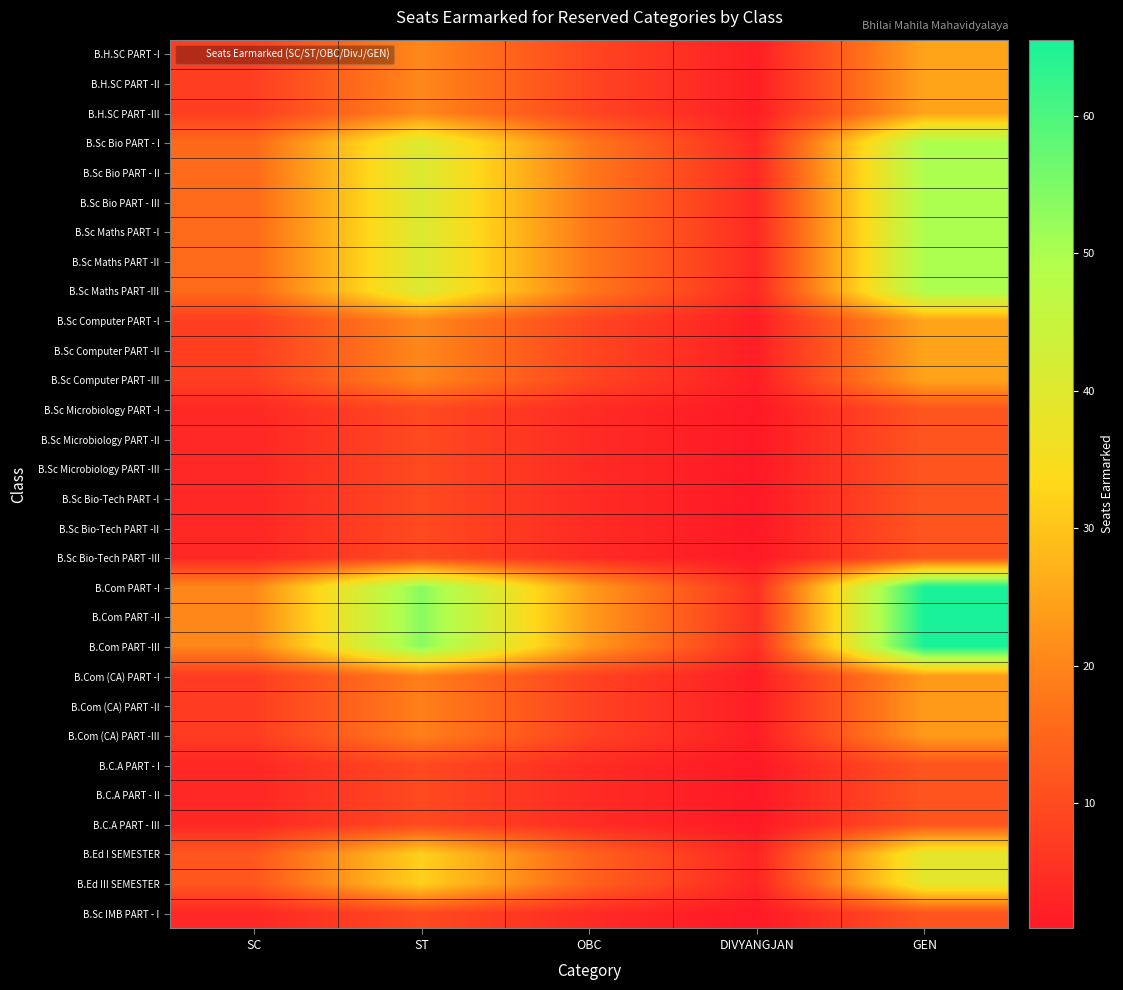

At how many categories does at least one series exceed 49?

2